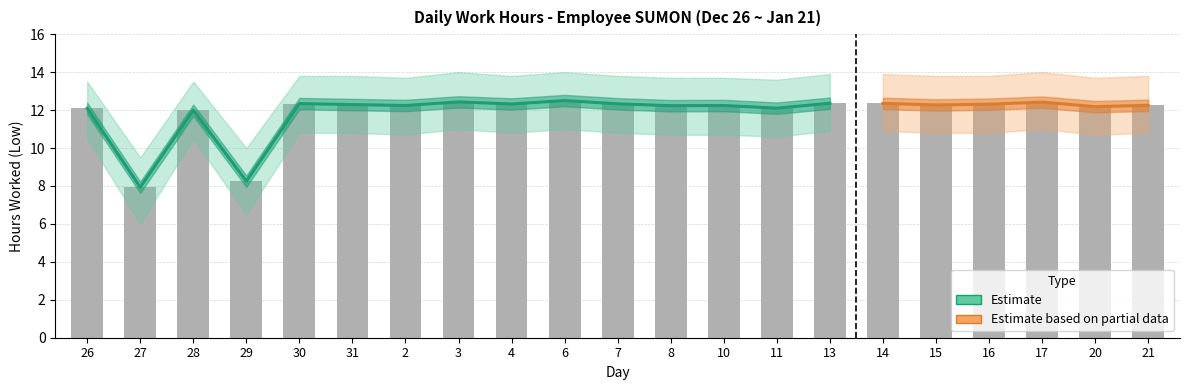

What is the value of the 8th bar from the left?

12.4